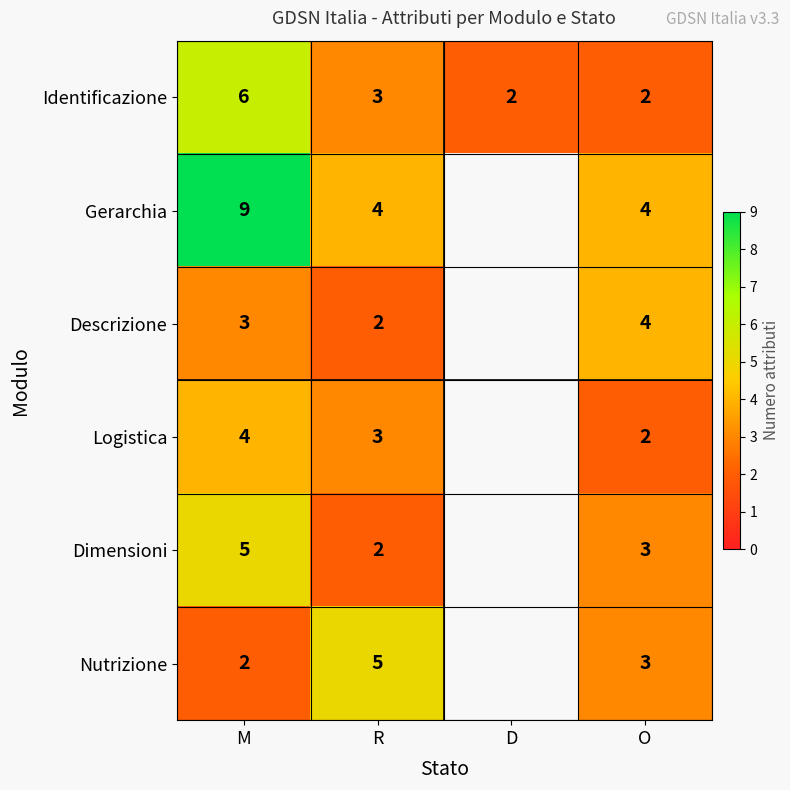

Rank the series at M from highest to lowest value.

Gerarchia, Identificazione, Dimensioni, Logistica, Descrizione, Nutrizione